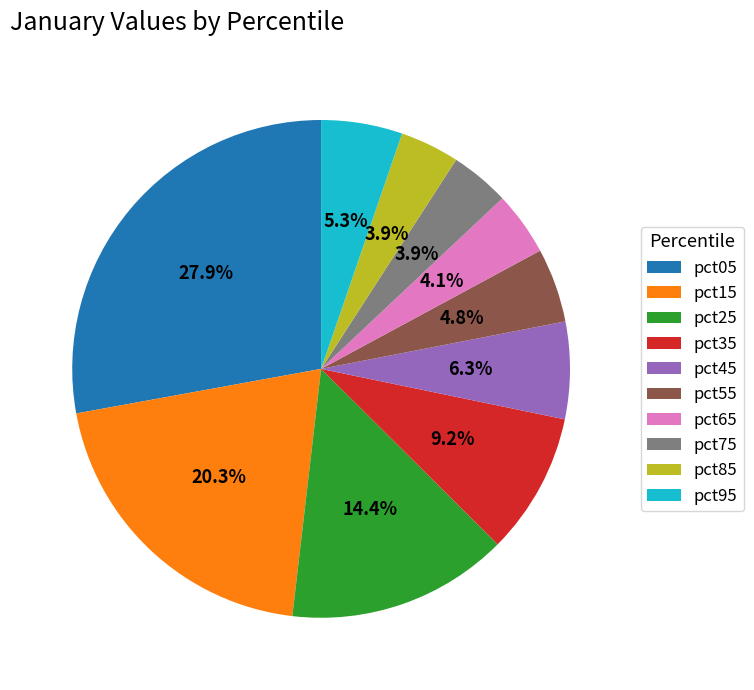

Which category has the biggest portion of the pie?

pct05